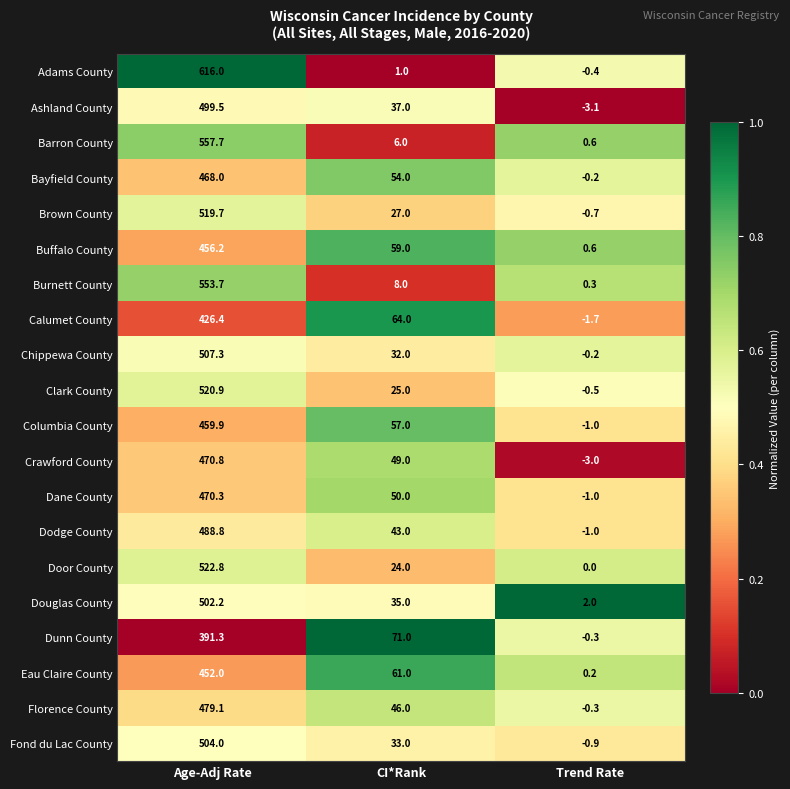

The value of Clark County at CI*Rank is 42.5. True or false?

False